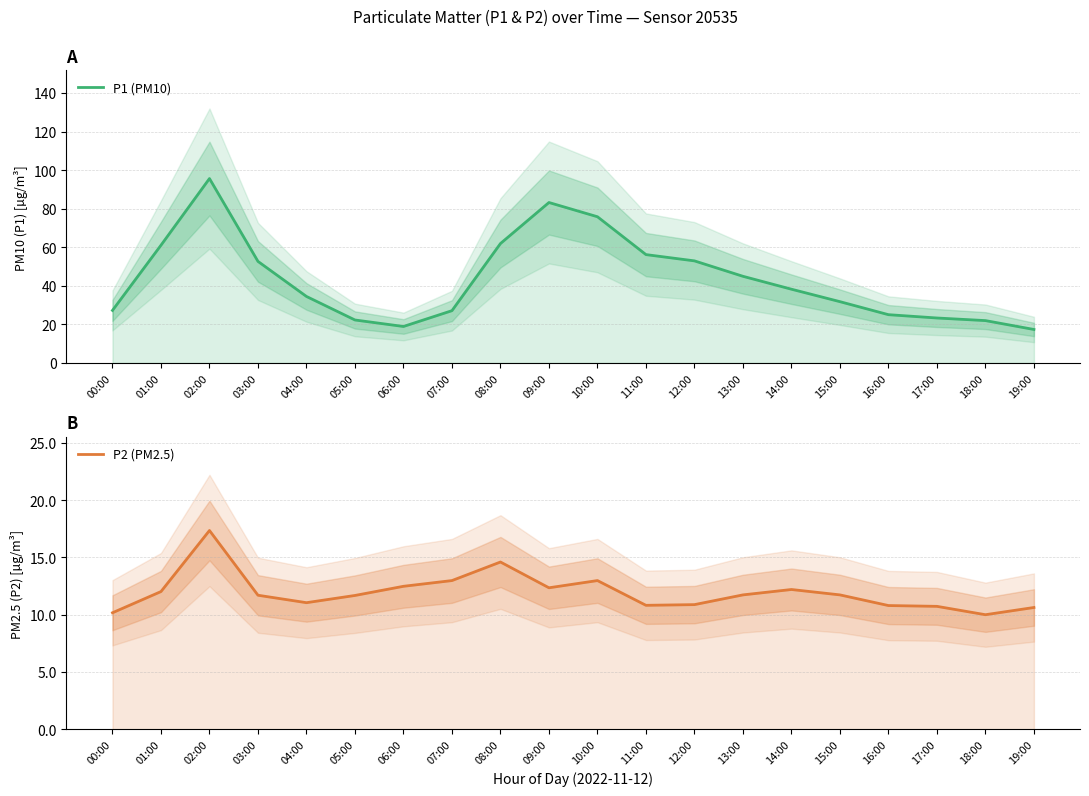

Is it true that P1 (PM10) equals 10.6 at 18:00?

False